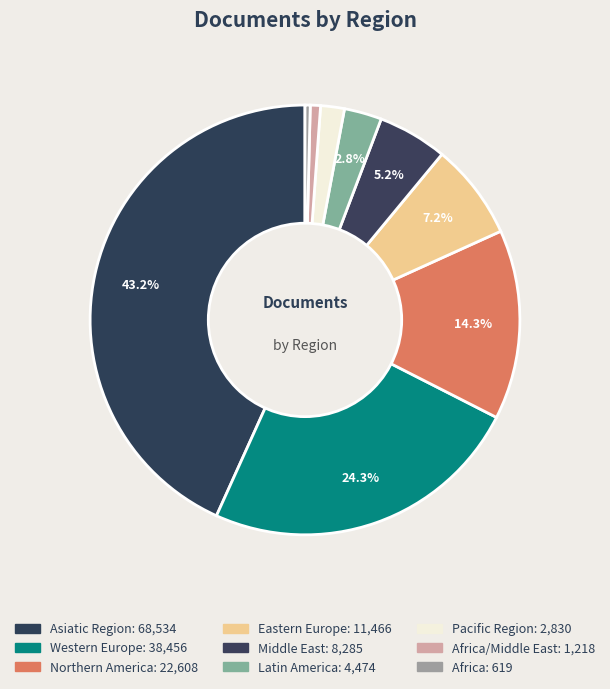

To the nearest percent, what is the difference between the largest and smallest slice percentages?

43%